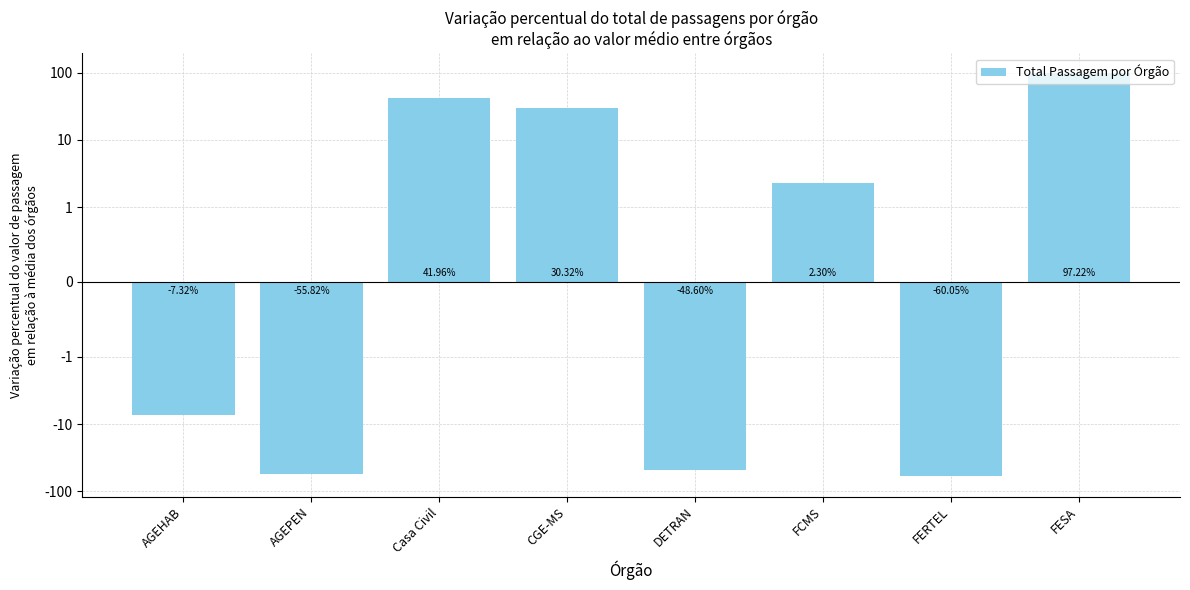

What is the minimum value shown in the chart?

-60.1